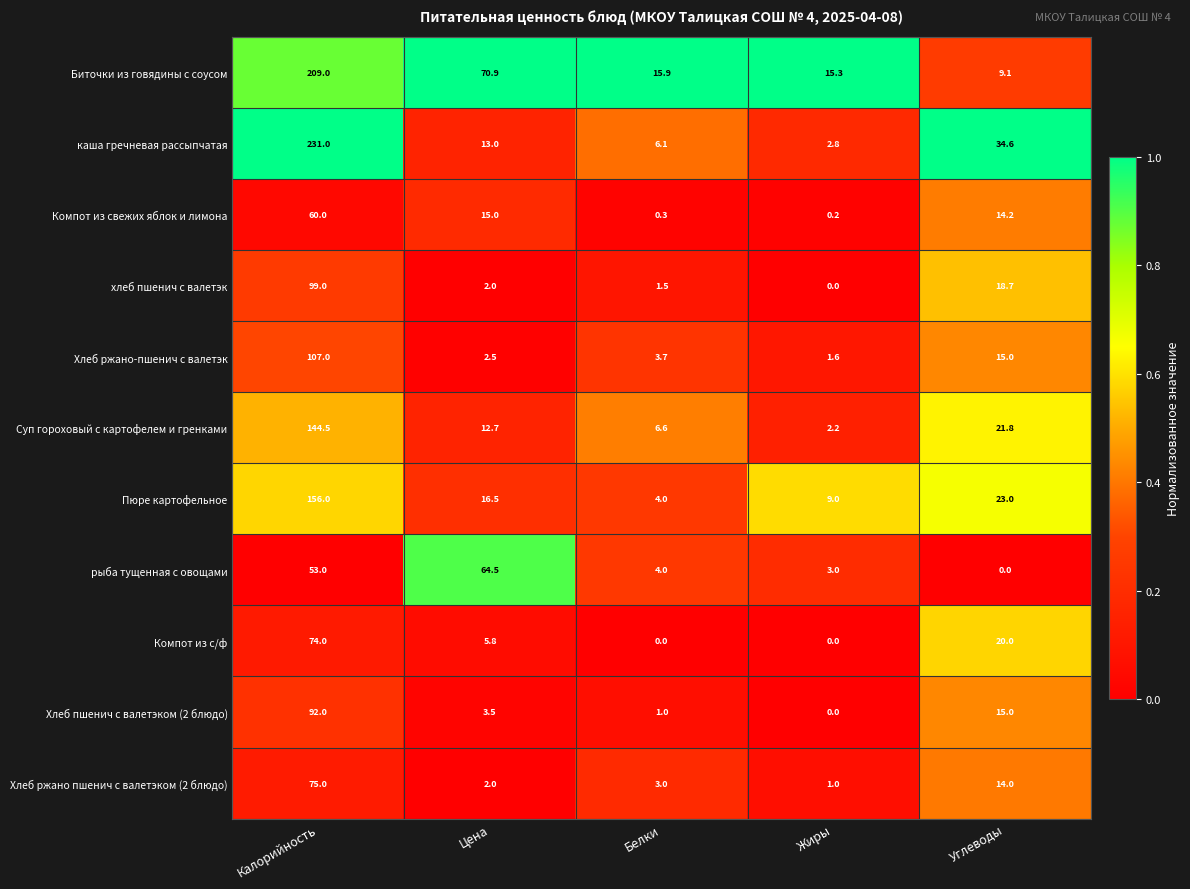

What is the maximum value shown in the chart?

231.0